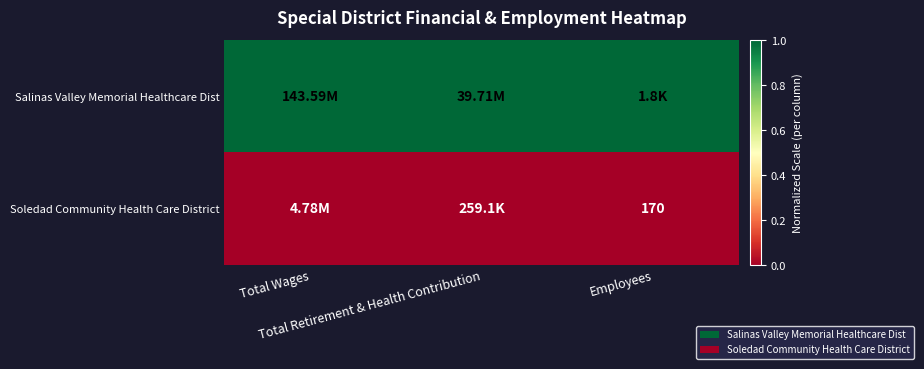

Which series changed the most between Total Wages and Employees?

Salinas Valley Memorial Healthcare Dist